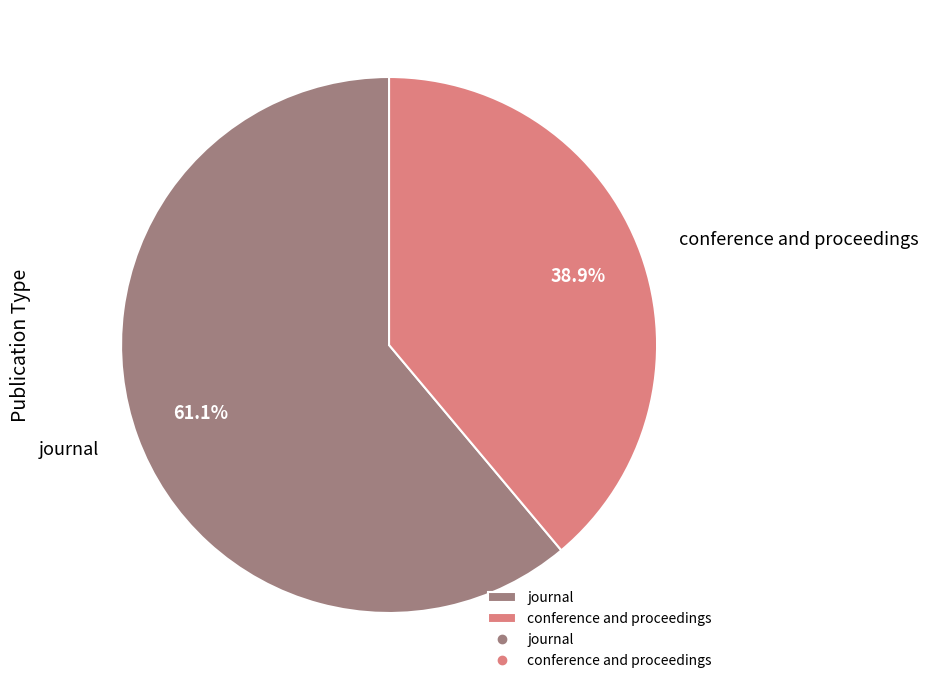

What is the ratio of the value at journal to the value at conference and proceedings?

1.6